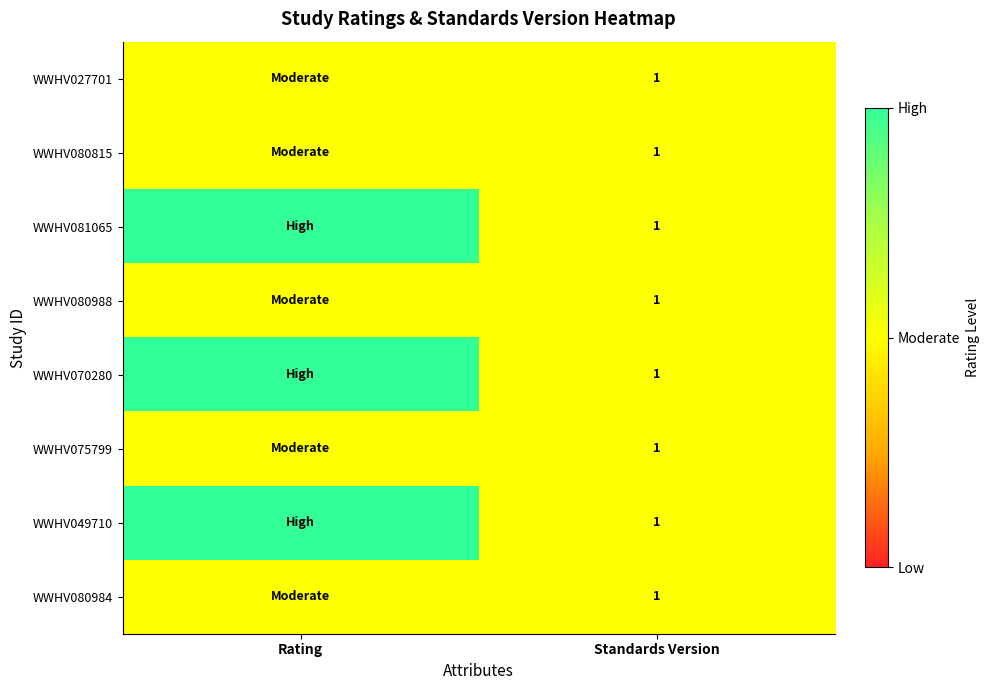

List the labels in order of WWHV080988 value, largest first.

Rating, Standards Version